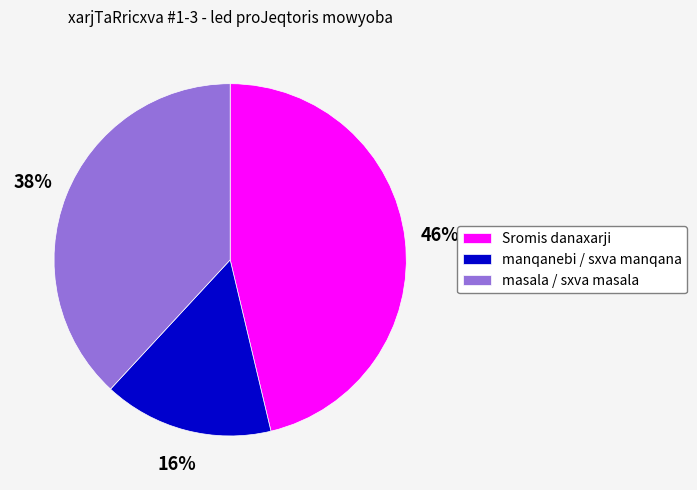

Does manqanebi / sxva manqana represent more than half of the total?

No